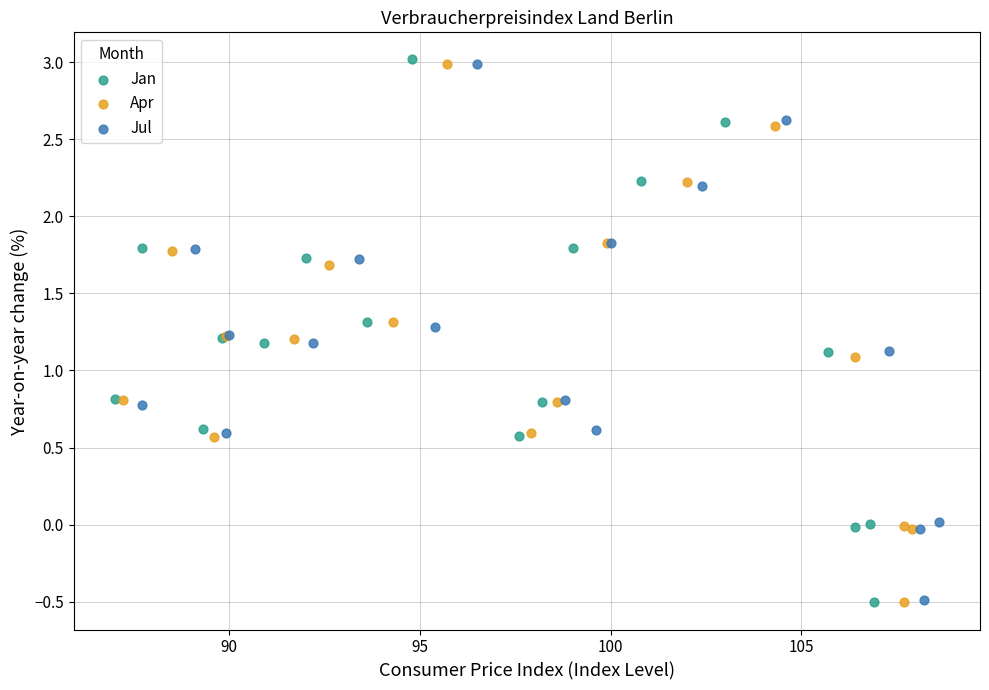

What are all the series names shown in the legend?

Jan, Apr, Jul